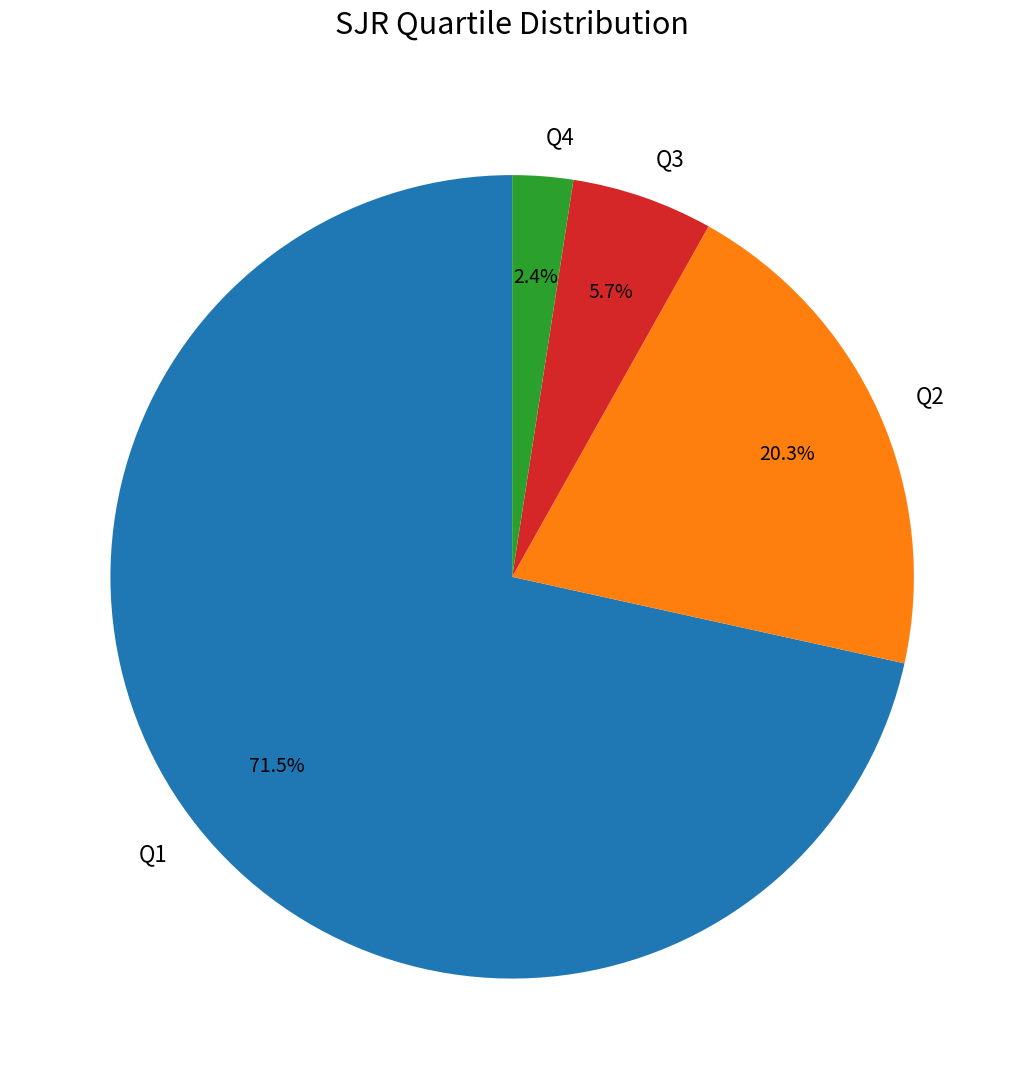

Which slice is the largest?

Q1